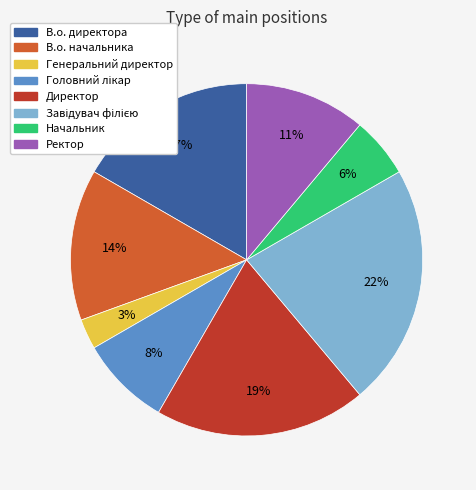

Is the sum of В.о. директора and Ректор greater than half?

No